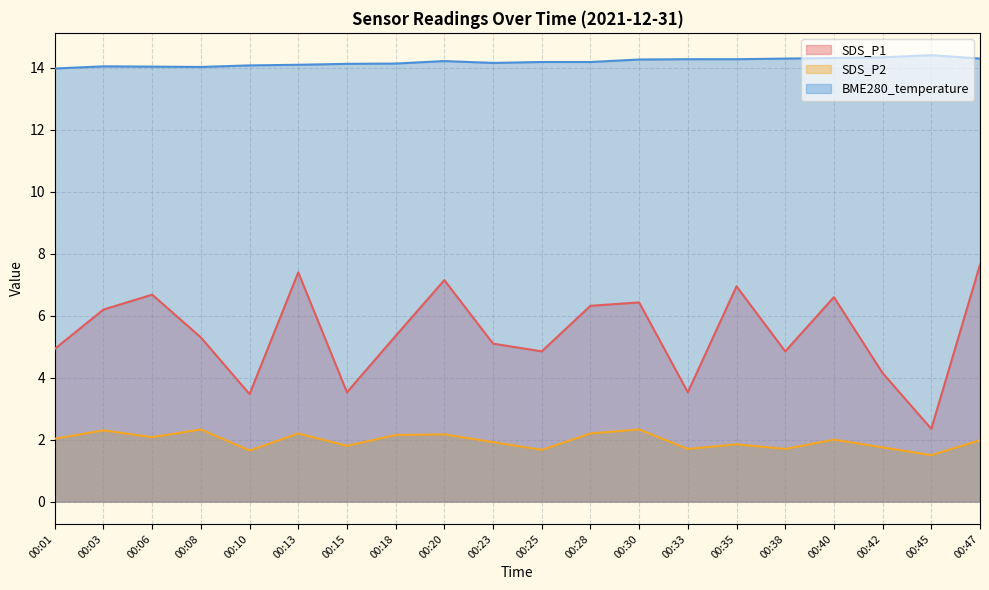

What is the average value of the SDS_P1 series?

5.4